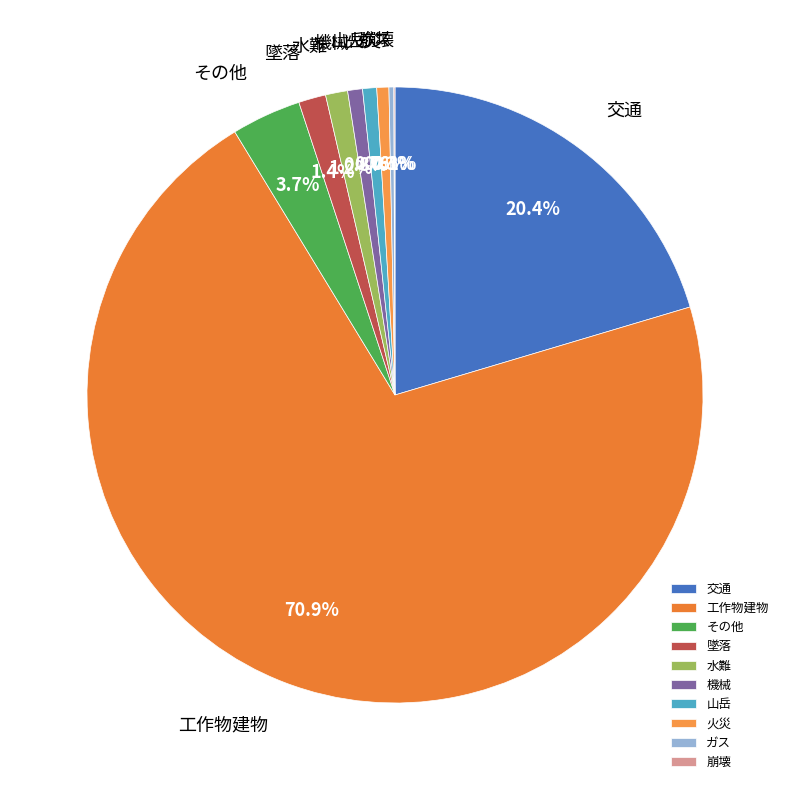

Is 工作物建物 the majority of the pie?

Yes